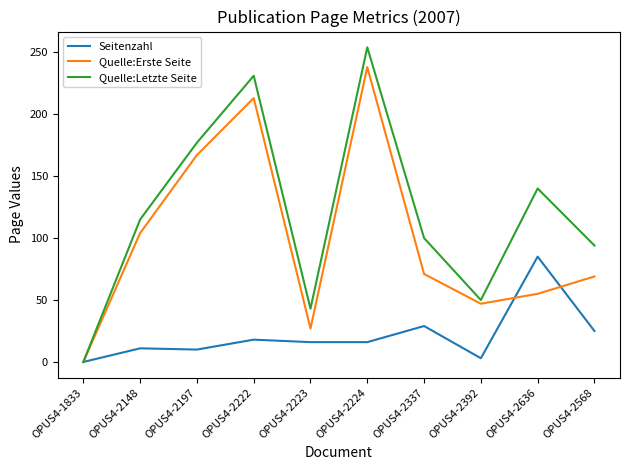

The value of Seitenzahl at OPUS4-2568 is 11. True or false?

False